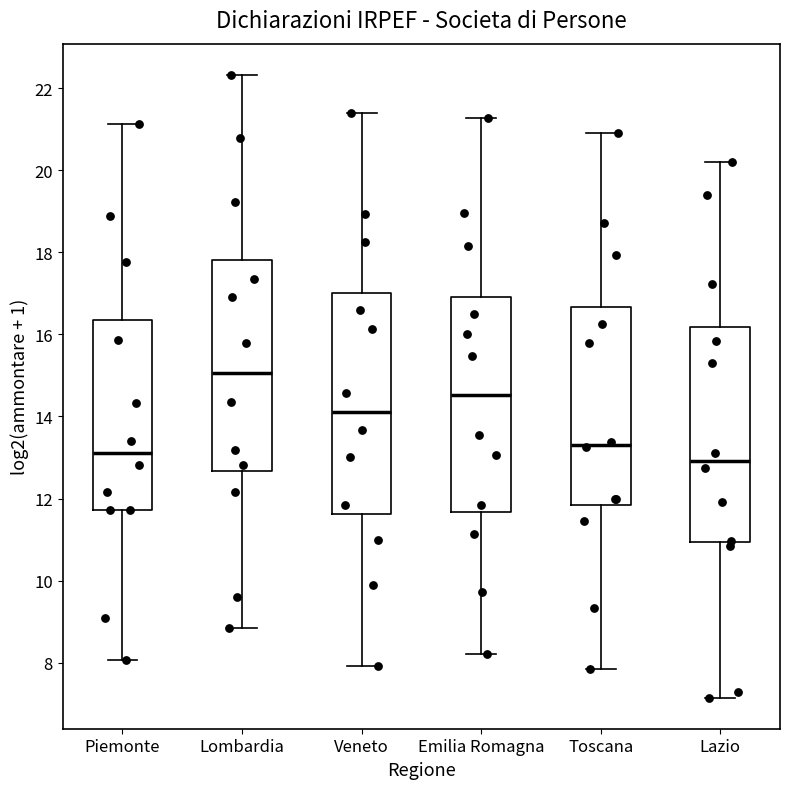

Reading left to right, transcribe this box plot: for each box, give where its median line is, the range the box spans, and where its two whiskers end, as read against the y-axis. The values are not printed on the chart, so give them approximately, as read against the axis.

Piemonte: median 13.2, box 11.8 to 16.4, whiskers 8.0 to 21.2
Lombardia: median 15.0, box 12.6 to 17.8, whiskers 8.8 to 22.4
Veneto: median 14.2, box 11.6 to 17.0, whiskers 8.0 to 21.4
Emilia Romagna: median 14.6, box 11.6 to 17.0, whiskers 8.2 to 21.2
Toscana: median 13.4, box 11.8 to 16.6, whiskers 7.8 to 21.0
Lazio: median 13.0, box 11.0 to 16.2, whiskers 7.2 to 20.2